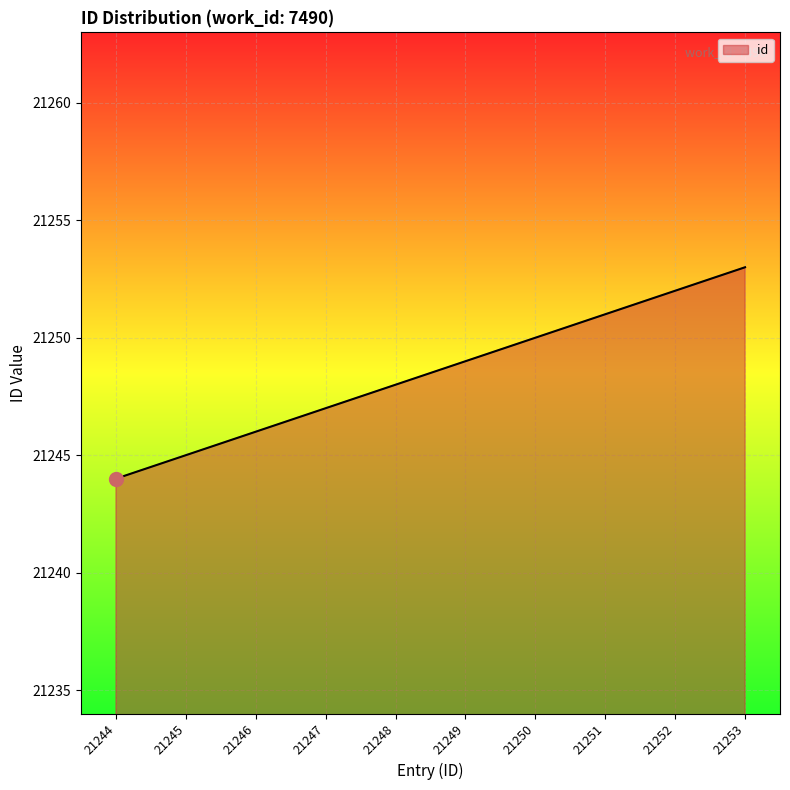

What is the difference between the maximum and minimum values?

9